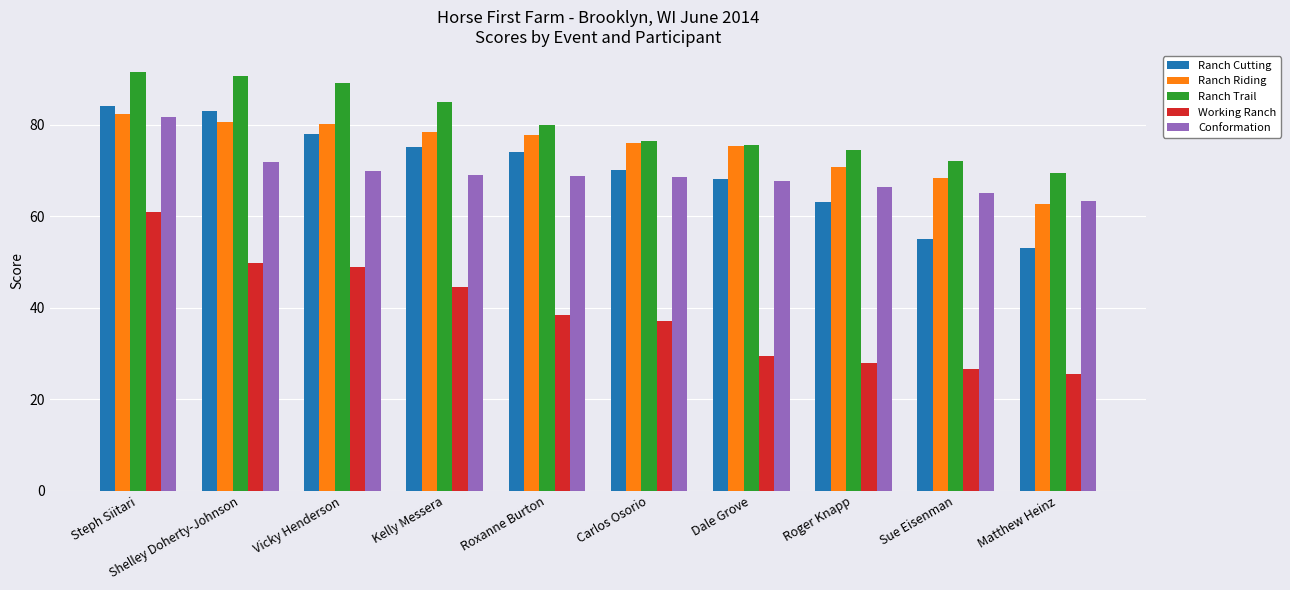

At Sue Eisenman, list the series in order from largest to smallest.

Ranch Trail, Ranch Riding, Conformation, Ranch Cutting, Working Ranch